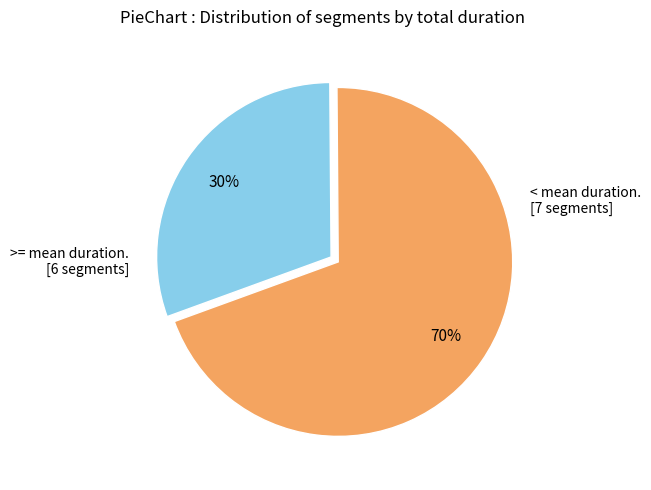

To the nearest percent, what is the average slice percentage?

50%